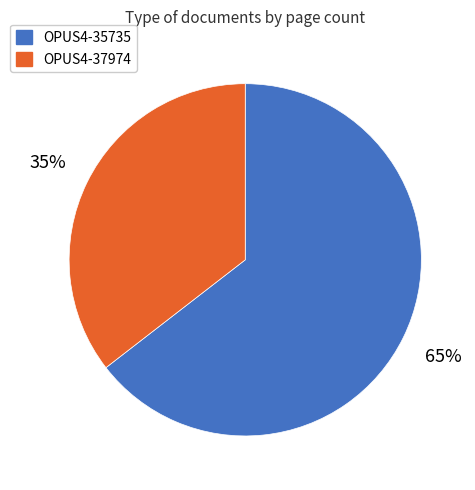

To the nearest percent, what is the combined percentage of OPUS4-35735 and OPUS4-37974?

100%